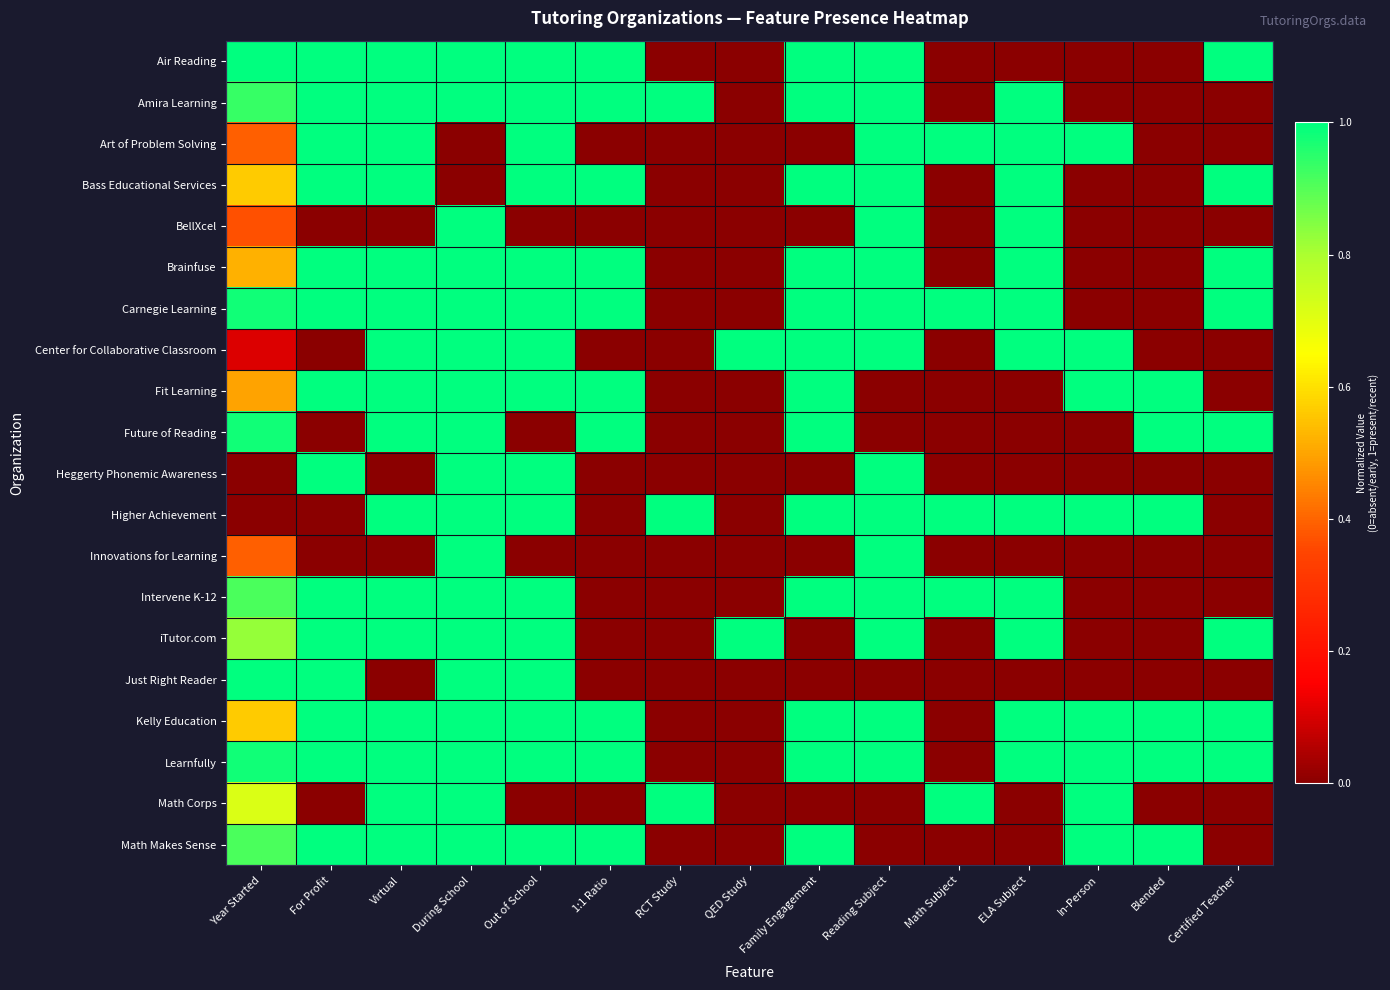

Reading right to left, extract all data points from this chart.

Air Reading: Certified Teacher=1.0	Blended=0.0	In-Person=0.0	ELA Subject=0.0	Math Subject=0.0	Reading Subject=1.0	Family Engagement=1.0	QED Study=0.0	RCT Study=0.0	1:1 Ratio=1.0	Out of School=1.0	During School=1.0	Virtual=1.0	For Profit=1.0	Year Started=1.0
Amira Learning: Certified Teacher=0.0	Blended=0.0	In-Person=0.0	ELA Subject=1.0	Math Subject=0.0	Reading Subject=1.0	Family Engagement=1.0	QED Study=0.0	RCT Study=1.0	1:1 Ratio=1.0	Out of School=1.0	During School=1.0	Virtual=1.0	For Profit=1.0	Year Started=0.9
Art of Problem Solving: Certified Teacher=0.0	Blended=0.0	In-Person=1.0	ELA Subject=1.0	Math Subject=1.0	Reading Subject=1.0	Family Engagement=0.0	QED Study=0.0	RCT Study=0.0	1:1 Ratio=0.0	Out of School=1.0	During School=0.0	Virtual=1.0	For Profit=1.0	Year Started=0.4
Bass Educational Services: Certified Teacher=1.0	Blended=0.0	In-Person=0.0	ELA Subject=1.0	Math Subject=0.0	Reading Subject=1.0	Family Engagement=1.0	QED Study=0.0	RCT Study=0.0	1:1 Ratio=1.0	Out of School=1.0	During School=0.0	Virtual=1.0	For Profit=1.0	Year Started=0.6
BellXcel: Certified Teacher=0.0	Blended=0.0	In-Person=0.0	ELA Subject=1.0	Math Subject=0.0	Reading Subject=1.0	Family Engagement=0.0	QED Study=0.0	RCT Study=0.0	1:1 Ratio=0.0	Out of School=0.0	During School=1.0	Virtual=0.0	For Profit=0.0	Year Started=0.4
Brainfuse: Certified Teacher=1.0	Blended=0.0	In-Person=0.0	ELA Subject=1.0	Math Subject=0.0	Reading Subject=1.0	Family Engagement=1.0	QED Study=0.0	RCT Study=0.0	1:1 Ratio=1.0	Out of School=1.0	During School=1.0	Virtual=1.0	For Profit=1.0	Year Started=0.5
Carnegie Learning: Certified Teacher=1.0	Blended=0.0	In-Person=0.0	ELA Subject=1.0	Math Subject=1.0	Reading Subject=1.0	Family Engagement=1.0	QED Study=0.0	RCT Study=0.0	1:1 Ratio=1.0	Out of School=1.0	During School=1.0	Virtual=1.0	For Profit=1.0	Year Started=1.0
Center for Collaborative Classroom: Certified Teacher=0.0	Blended=0.0	In-Person=1.0	ELA Subject=1.0	Math Subject=0.0	Reading Subject=1.0	Family Engagement=1.0	QED Study=1.0	RCT Study=0.0	1:1 Ratio=0.0	Out of School=1.0	During School=1.0	Virtual=1.0	For Profit=0.0	Year Started=0.1
Fit Learning: Certified Teacher=0.0	Blended=1.0	In-Person=1.0	ELA Subject=0.0	Math Subject=0.0	Reading Subject=0.0	Family Engagement=1.0	QED Study=0.0	RCT Study=0.0	1:1 Ratio=1.0	Out of School=1.0	During School=1.0	Virtual=1.0	For Profit=1.0	Year Started=0.5
Future of Reading: Certified Teacher=1.0	Blended=1.0	In-Person=0.0	ELA Subject=0.0	Math Subject=0.0	Reading Subject=0.0	Family Engagement=1.0	QED Study=0.0	RCT Study=0.0	1:1 Ratio=1.0	Out of School=0.0	During School=1.0	Virtual=1.0	For Profit=0.0	Year Started=1.0
Heggerty Phonemic Awareness: Certified Teacher=0.0	Blended=0.0	In-Person=0.0	ELA Subject=0.0	Math Subject=0.0	Reading Subject=1.0	Family Engagement=0.0	QED Study=0.0	RCT Study=0.0	1:1 Ratio=0.0	Out of School=1.0	During School=1.0	Virtual=0.0	For Profit=1.0	Year Started=0.0
Higher Achievement: Certified Teacher=0.0	Blended=1.0	In-Person=1.0	ELA Subject=1.0	Math Subject=1.0	Reading Subject=1.0	Family Engagement=1.0	QED Study=0.0	RCT Study=1.0	1:1 Ratio=0.0	Out of School=1.0	During School=1.0	Virtual=1.0	For Profit=0.0	Year Started=0.0
Innovations for Learning: Certified Teacher=0.0	Blended=0.0	In-Person=0.0	ELA Subject=0.0	Math Subject=0.0	Reading Subject=1.0	Family Engagement=0.0	QED Study=0.0	RCT Study=0.0	1:1 Ratio=0.0	Out of School=0.0	During School=1.0	Virtual=0.0	For Profit=0.0	Year Started=0.4
Intervene K-12: Certified Teacher=0.0	Blended=0.0	In-Person=0.0	ELA Subject=1.0	Math Subject=1.0	Reading Subject=1.0	Family Engagement=1.0	QED Study=0.0	RCT Study=0.0	1:1 Ratio=0.0	Out of School=1.0	During School=1.0	Virtual=1.0	For Profit=1.0	Year Started=0.9
iTutor.com: Certified Teacher=1.0	Blended=0.0	In-Person=0.0	ELA Subject=1.0	Math Subject=0.0	Reading Subject=1.0	Family Engagement=0.0	QED Study=1.0	RCT Study=0.0	1:1 Ratio=0.0	Out of School=1.0	During School=1.0	Virtual=1.0	For Profit=1.0	Year Started=0.8
Just Right Reader: Certified Teacher=0.0	Blended=0.0	In-Person=0.0	ELA Subject=0.0	Math Subject=0.0	Reading Subject=0.0	Family Engagement=0.0	QED Study=0.0	RCT Study=0.0	1:1 Ratio=0.0	Out of School=1.0	During School=1.0	Virtual=0.0	For Profit=1.0	Year Started=1.0
Kelly Education: Certified Teacher=1.0	Blended=1.0	In-Person=1.0	ELA Subject=1.0	Math Subject=0.0	Reading Subject=1.0	Family Engagement=1.0	QED Study=0.0	RCT Study=0.0	1:1 Ratio=1.0	Out of School=1.0	During School=1.0	Virtual=1.0	For Profit=1.0	Year Started=0.6
Learnfully: Certified Teacher=1.0	Blended=1.0	In-Person=1.0	ELA Subject=1.0	Math Subject=0.0	Reading Subject=1.0	Family Engagement=1.0	QED Study=0.0	RCT Study=0.0	1:1 Ratio=1.0	Out of School=1.0	During School=1.0	Virtual=1.0	For Profit=1.0	Year Started=1.0
Math Corps: Certified Teacher=0.0	Blended=0.0	In-Person=1.0	ELA Subject=0.0	Math Subject=1.0	Reading Subject=0.0	Family Engagement=0.0	QED Study=0.0	RCT Study=1.0	1:1 Ratio=0.0	Out of School=0.0	During School=1.0	Virtual=1.0	For Profit=0.0	Year Started=0.7
Math Makes Sense: Certified Teacher=0.0	Blended=1.0	In-Person=1.0	ELA Subject=0.0	Math Subject=0.0	Reading Subject=0.0	Family Engagement=1.0	QED Study=0.0	RCT Study=0.0	1:1 Ratio=1.0	Out of School=1.0	During School=1.0	Virtual=1.0	For Profit=1.0	Year Started=0.9